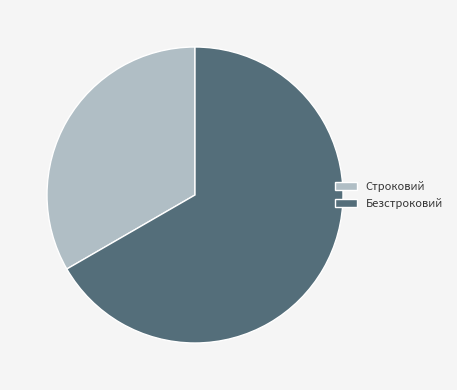

Is it true that Строковий is 33% of the pie?

True